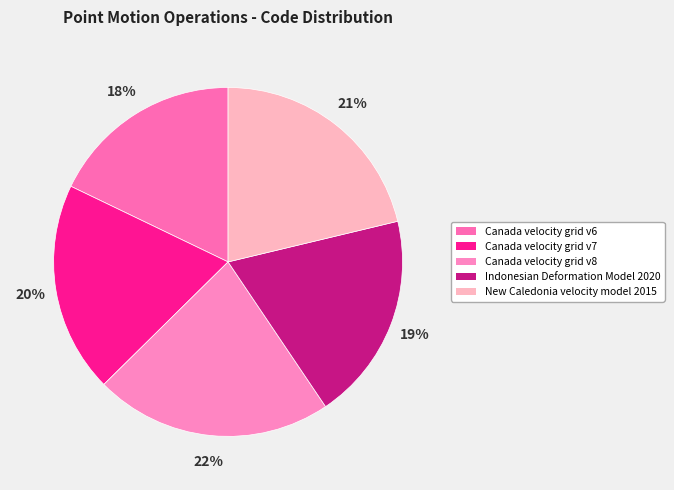

Combined, do Canada velocity grid v8 and Indonesian Deformation Model 2020 account for over 50%?

No